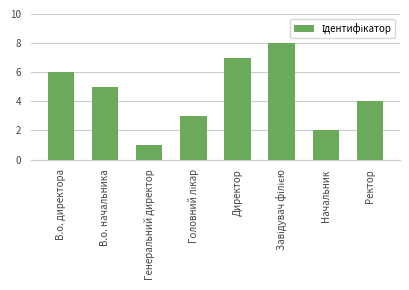

How many values are between 3 and 7?

5